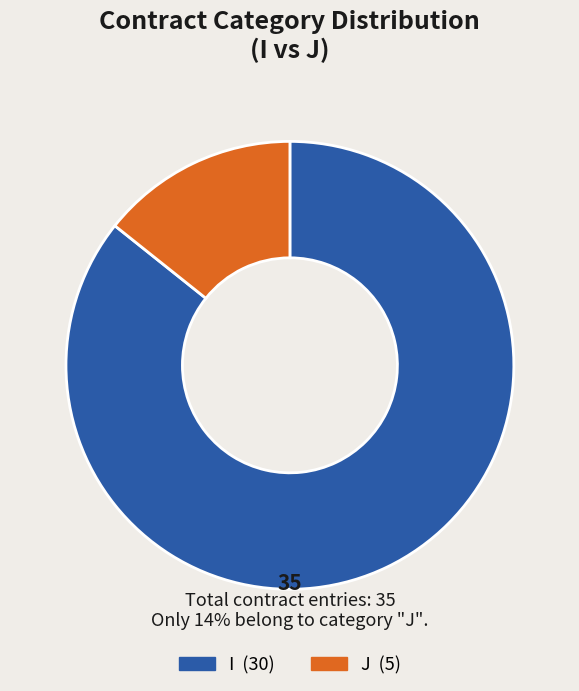

Is it true that I is 76% of the pie?

False